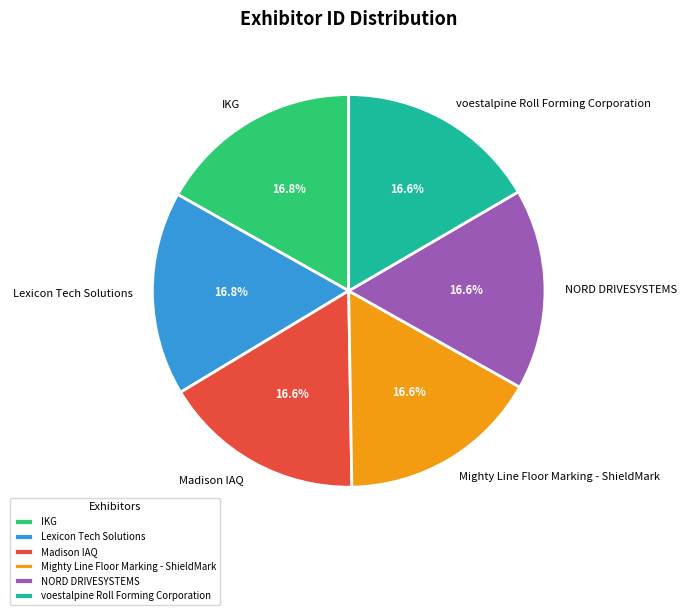

Does voestalpine Roll Forming Corporation account for over 50% of the chart?

No